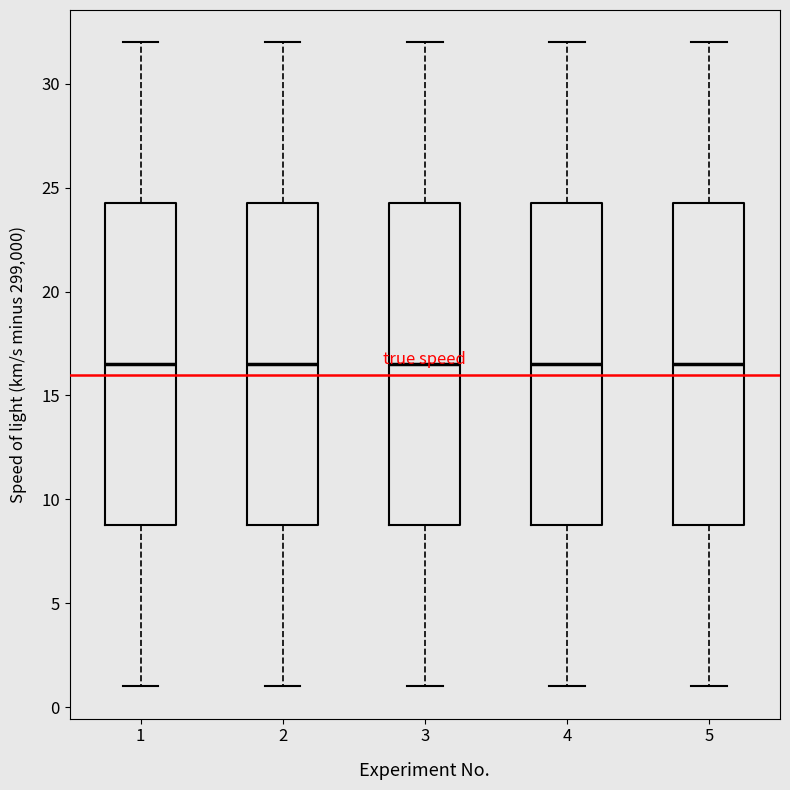

Reading left to right, transcribe this box plot: for each box, give where its median line is, the range the box spans, and where its two whiskers end, as read against the y-axis. The values are not printed on the chart, so give them approximately, as read against the axis.

1: median 16.5, box 9.0 to 24.5, whiskers 1.0 to 32.0
2: median 16.5, box 9.0 to 24.5, whiskers 1.0 to 32.0
3: median 16.5, box 9.0 to 24.5, whiskers 1.0 to 32.0
4: median 16.5, box 9.0 to 24.5, whiskers 1.0 to 32.0
5: median 16.5, box 9.0 to 24.5, whiskers 1.0 to 32.0